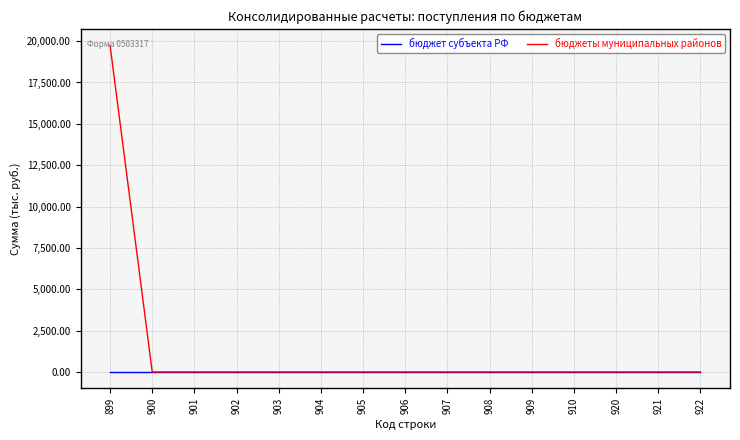

At which label does бюджеты муниципальных районов reach its peak?

899